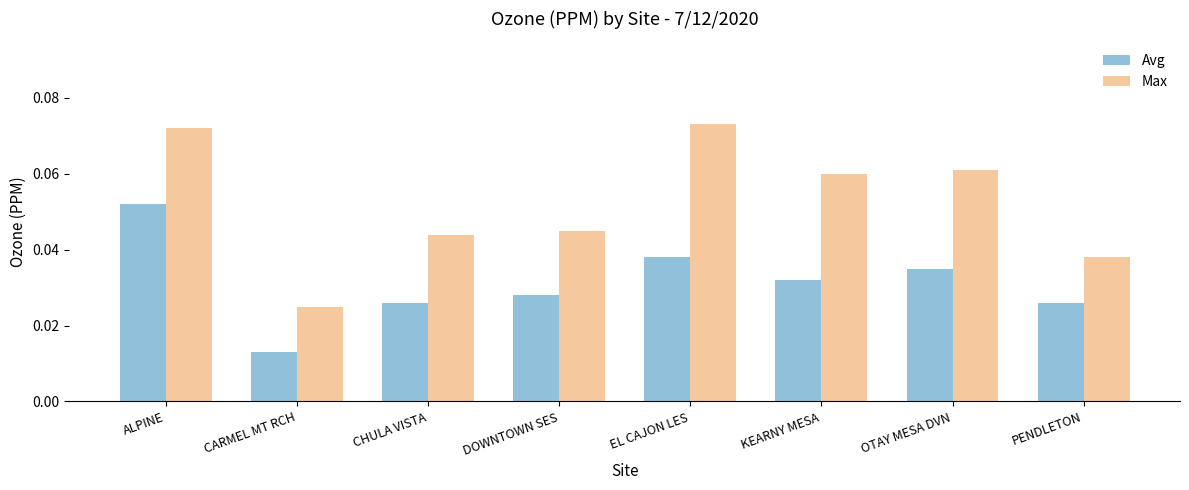

At which label does Max reach its minimum?

CARMEL MT RCH